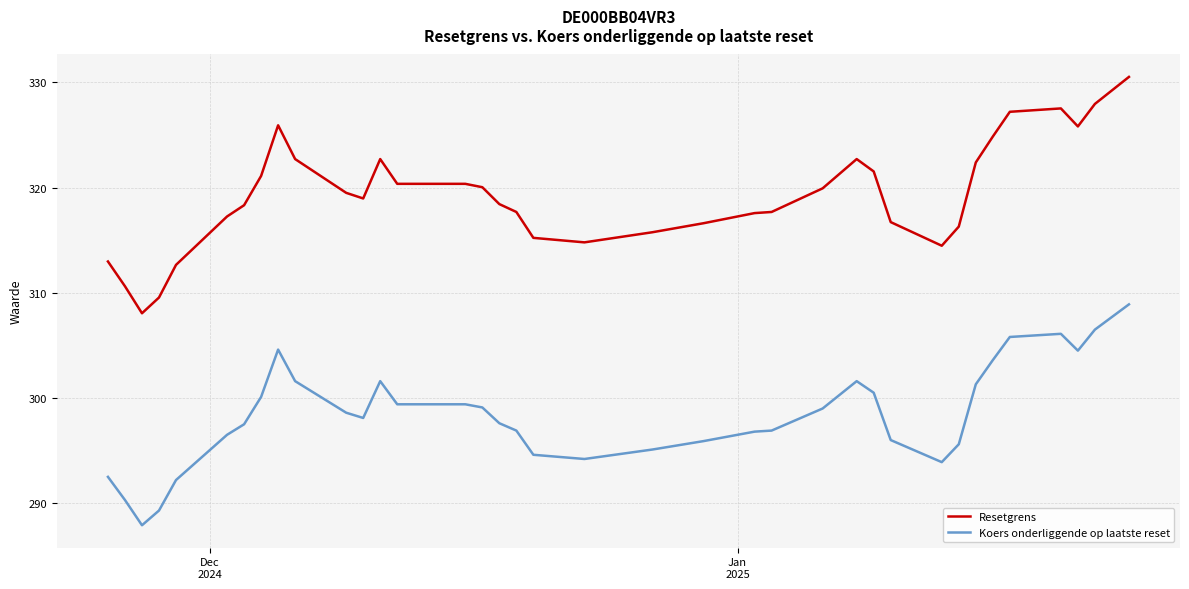

Which series has the largest range (max minus min)?

Resetgrens